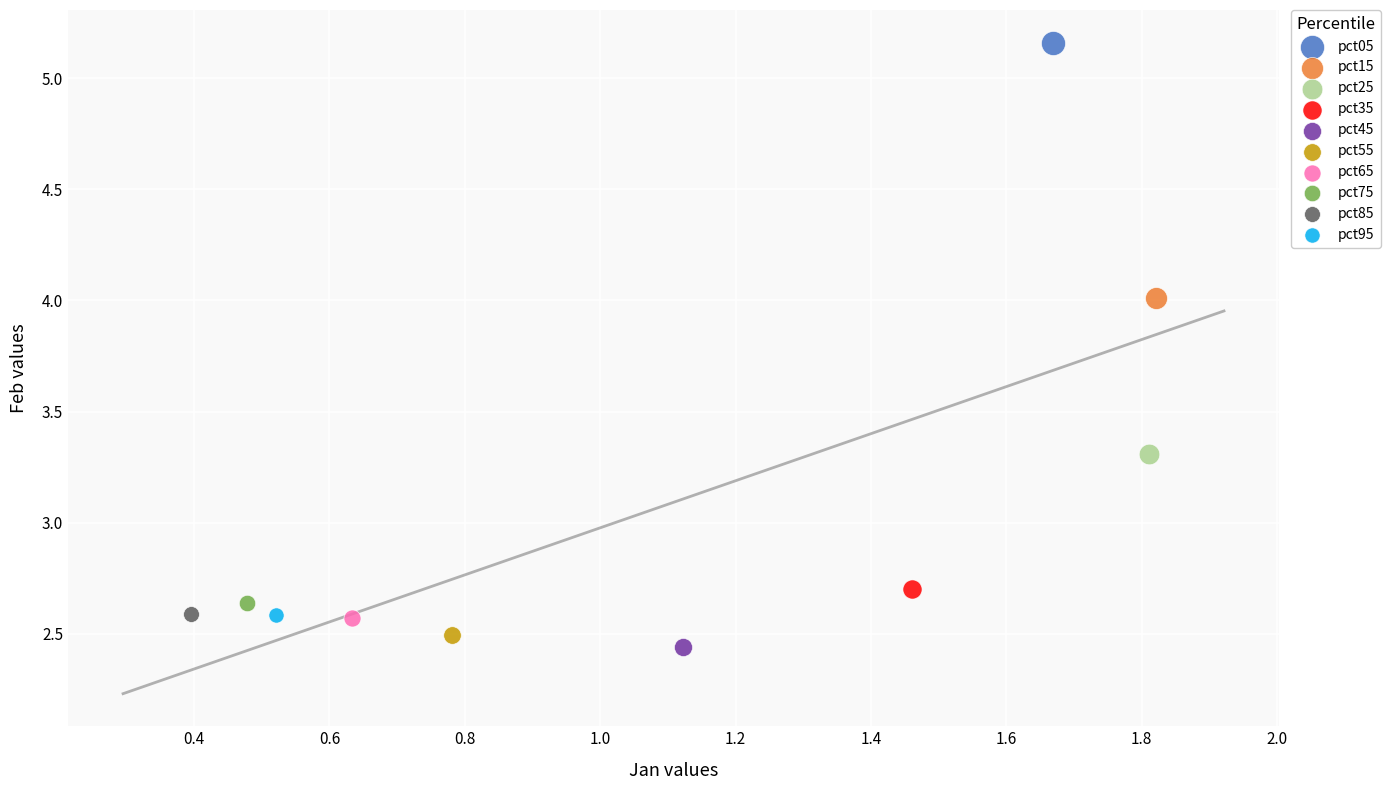

What are all the series names shown in the legend?

pct05, pct15, pct25, pct35, pct45, pct55, pct65, pct75, pct85, pct95